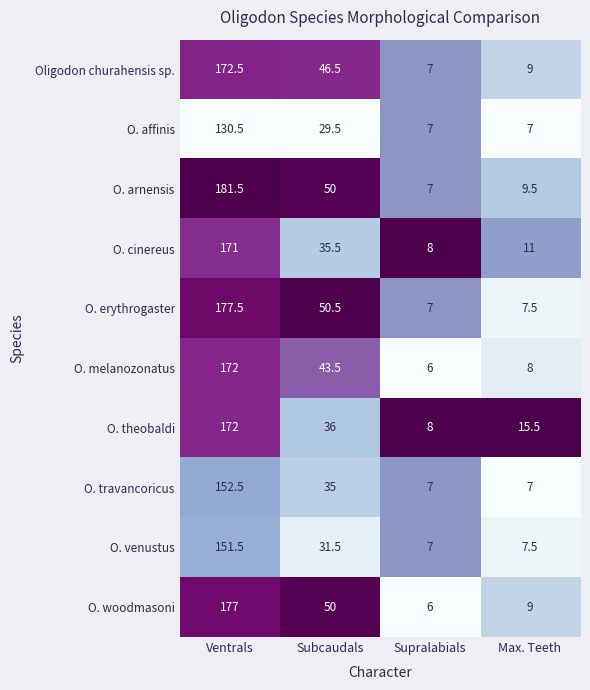

Which series has the largest range (max minus min)?

O. arnensis